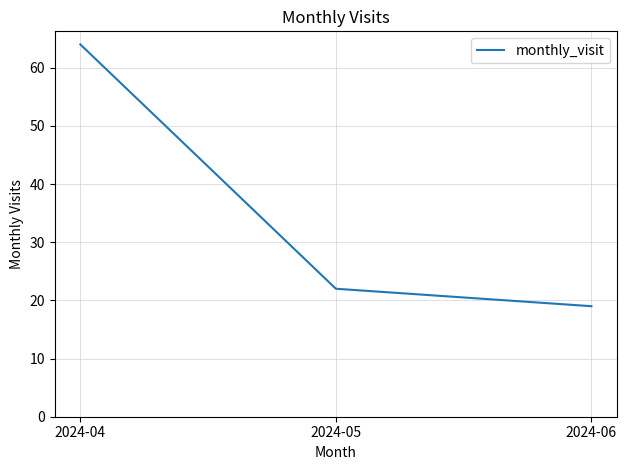

Is it true that the value at 2024-04 is 30?

False